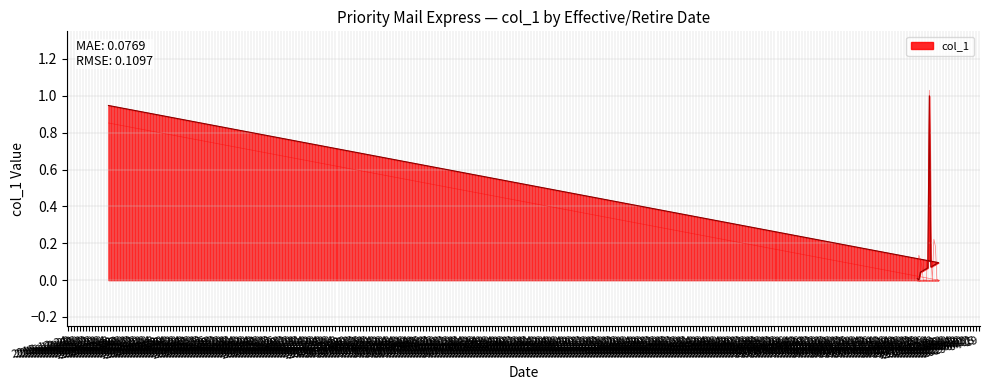

True or false: the data shows 0.1 at 2019-02-14.

True